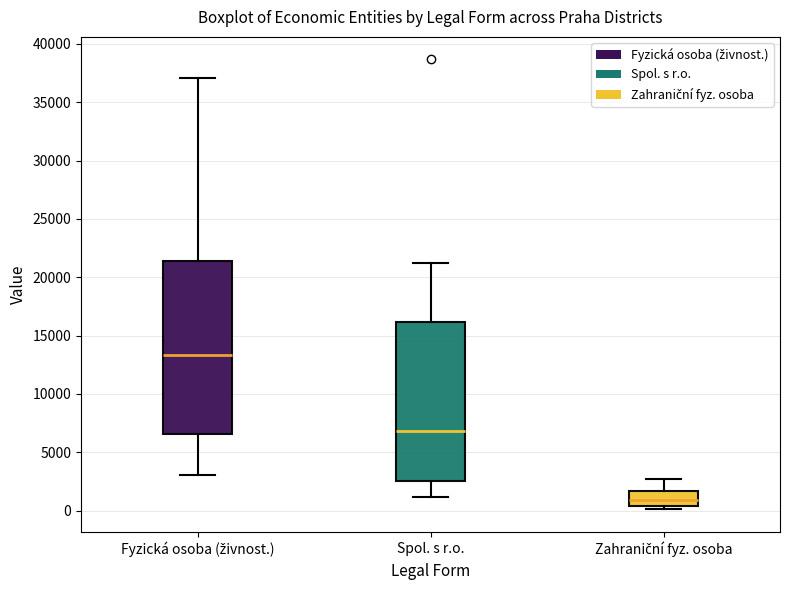

Reading left to right, read every box against the y-axis: the position of its median line, the range the box covers, and the ends of its whiskers. The values are not printed on the chart, so give them approximately, as read against the axis.

Fyzická osoba (živnost.): median 13500, box 6500 to 21500, whiskers 3000 to 37000
Spol. s r.o.: median 7000, box 2500 to 16000, whiskers 1000 to 21500
Zahraniční fyz. osoba: median 1000, box 500 to 1500, whiskers 0 to 2500